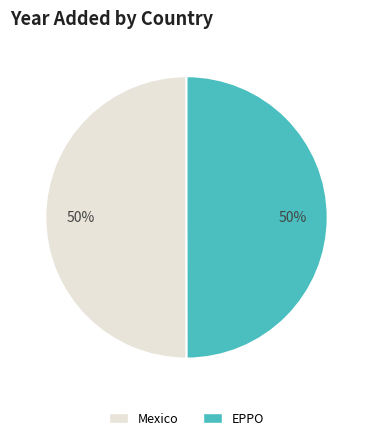

To the nearest percent, what percentage of the pie is EPPO?

50%